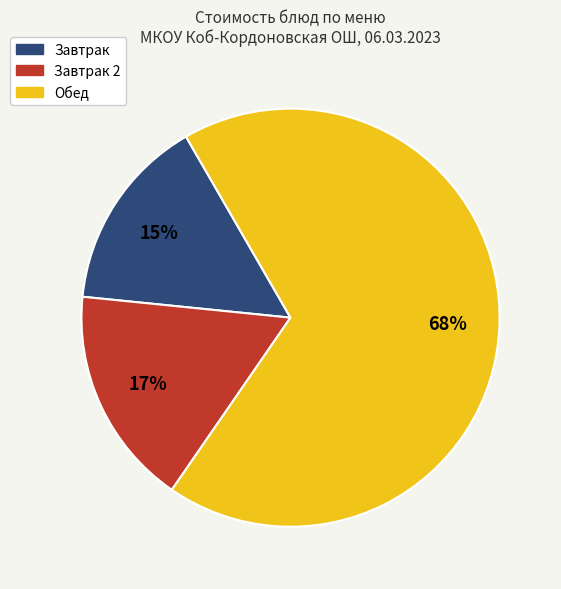

To the nearest percent, what percentage of the pie is Завтрак 2?

17%